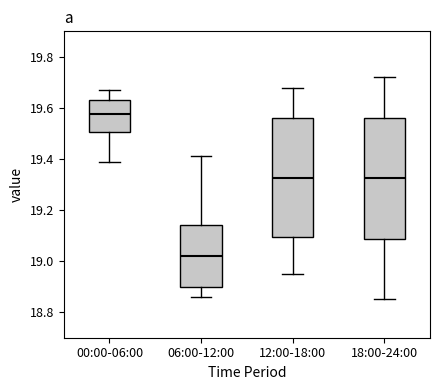

Reading left to right, read every box against the y-axis: the position of its median line, the range the box covers, and the ends of its whiskers. The values are not printed on the chart, so give them approximately, as read against the axis.

00:00-06:00: median 19.58, box 19.50 to 19.64, whiskers 19.40 to 19.68
06:00-12:00: median 19.02, box 18.90 to 19.14, whiskers 18.86 to 19.42
12:00-18:00: median 19.32, box 19.10 to 19.56, whiskers 18.96 to 19.68
18:00-24:00: median 19.32, box 19.08 to 19.56, whiskers 18.86 to 19.72